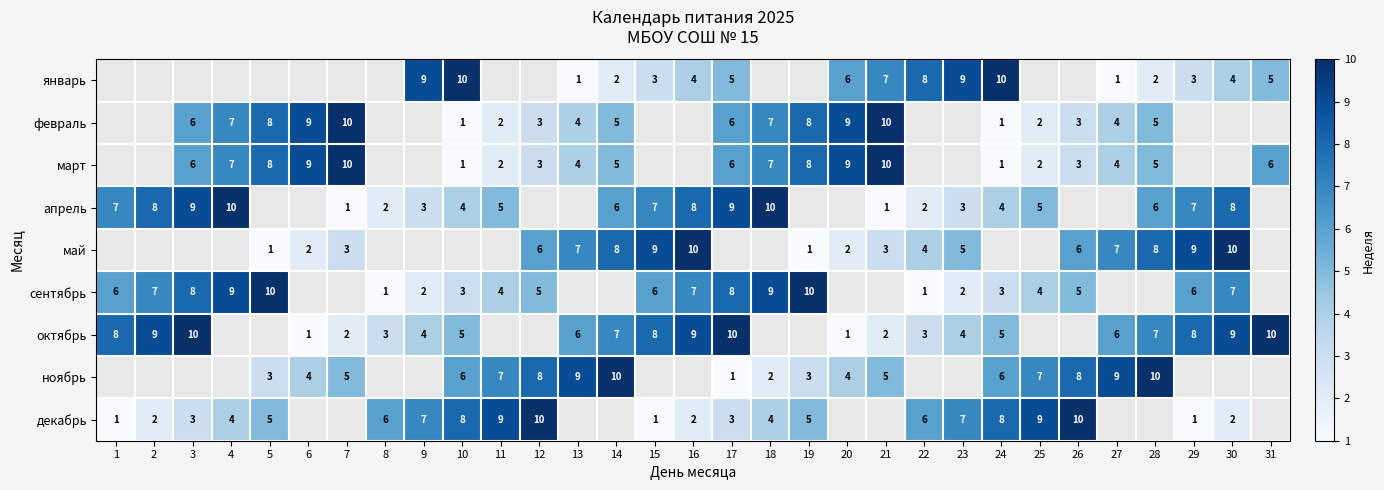

Which label corresponds to the largest value in the chart?

10